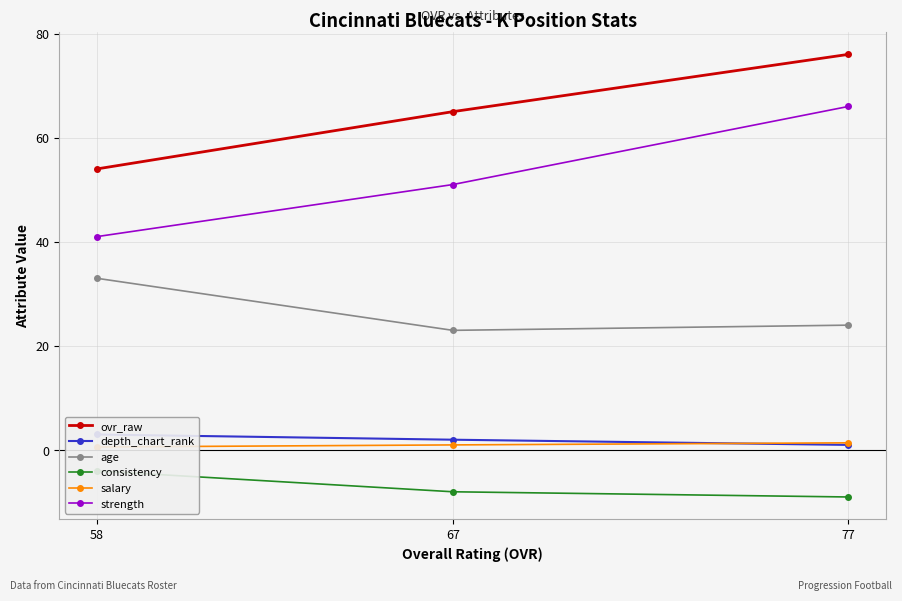

At which category is the sum across all series the highest?

77